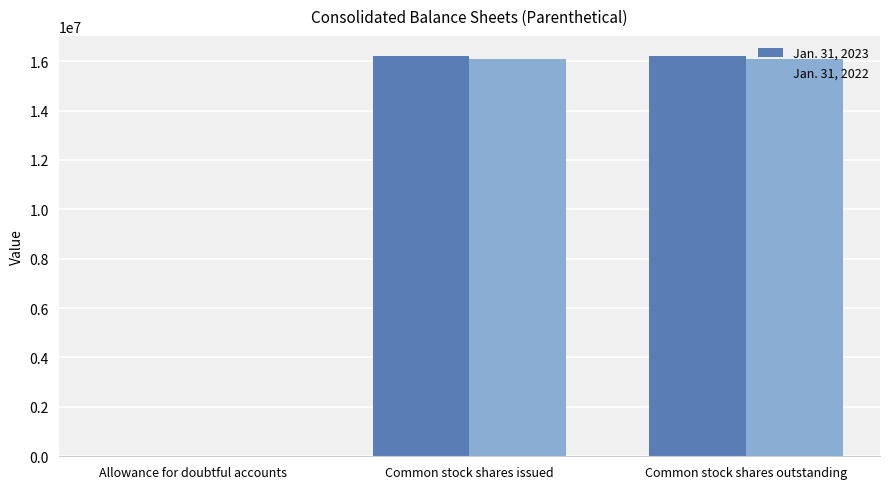

True or false: Jan. 31, 2022 has a value of 10540452 at Common stock shares issued.

False